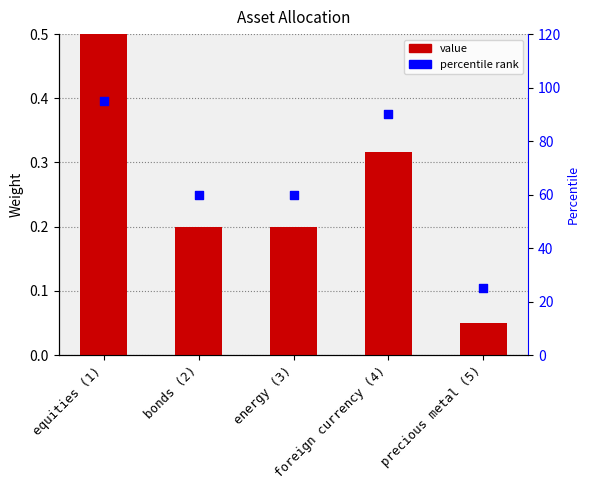

Is the value of value at bonds (2) greater than the value of percentile rank at bonds (2)?

No